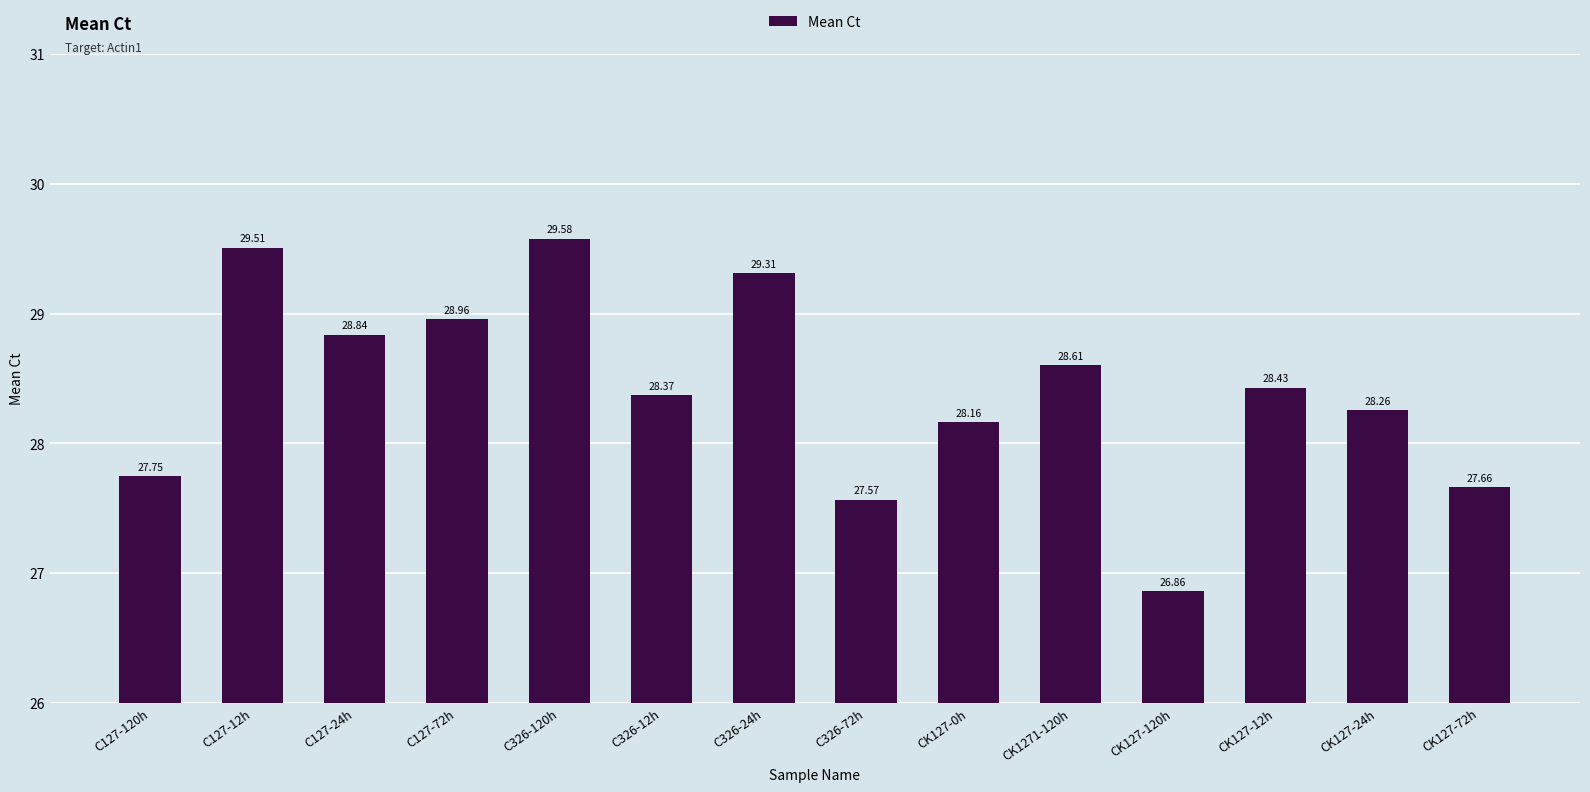

What value does the data have at CK127-24h?

28.3